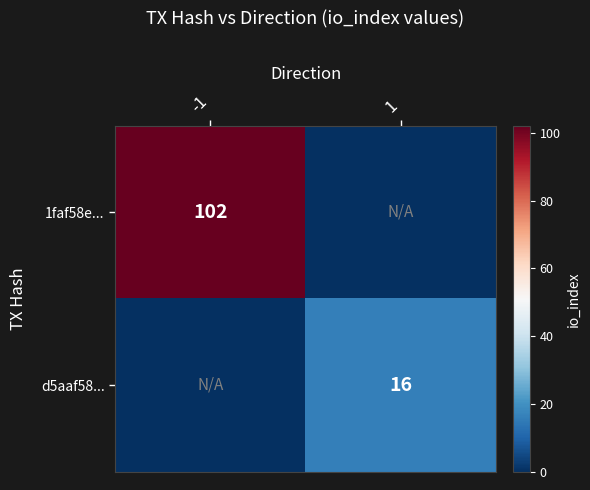

At which category is the sum across all series the highest?

-1